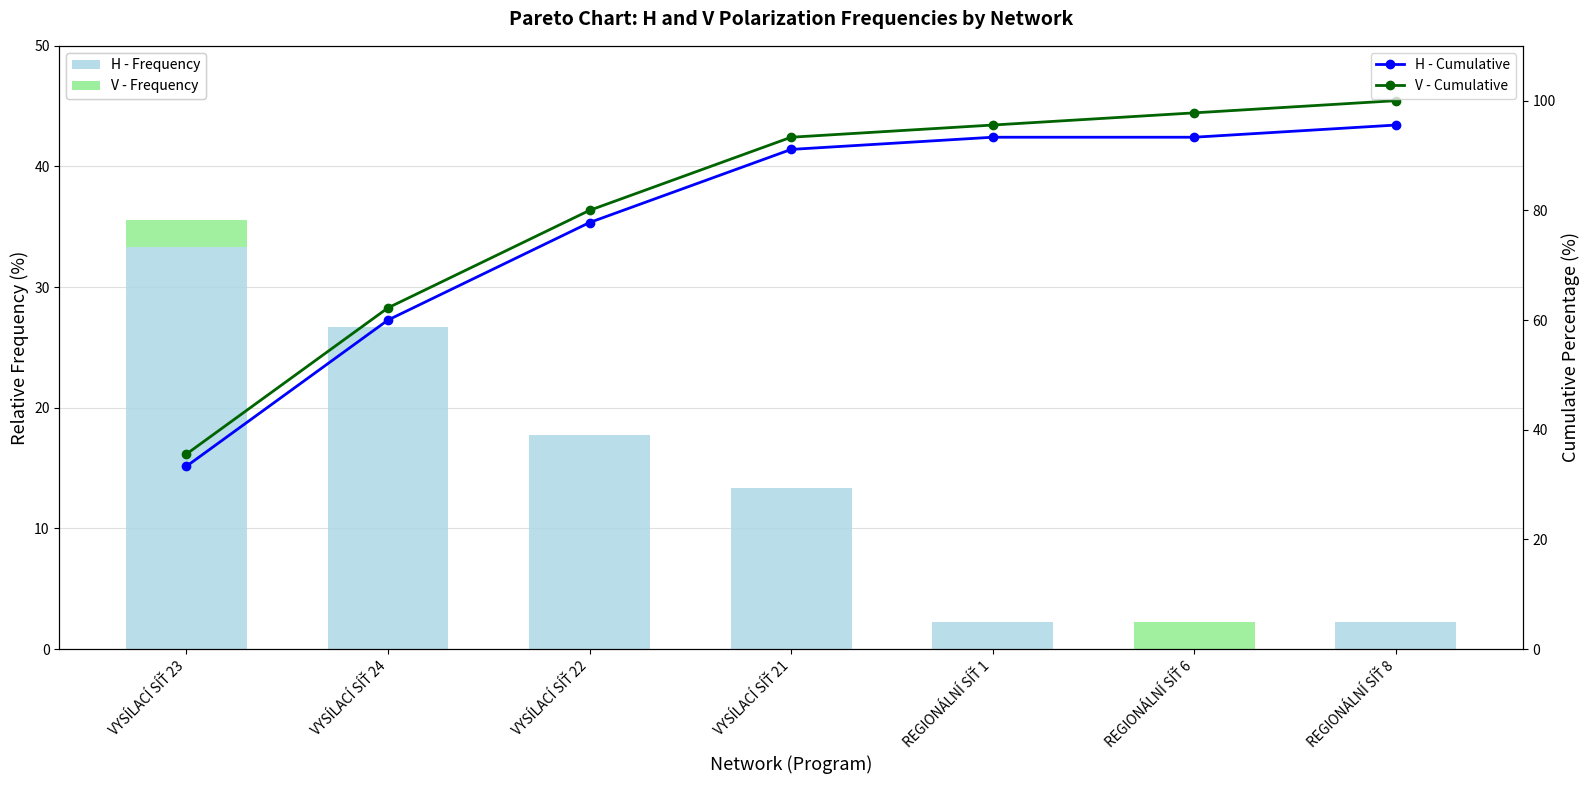

What is the approximate value of H - Frequency at REGIONÁLNÍ SÍŤ 8?

2.2